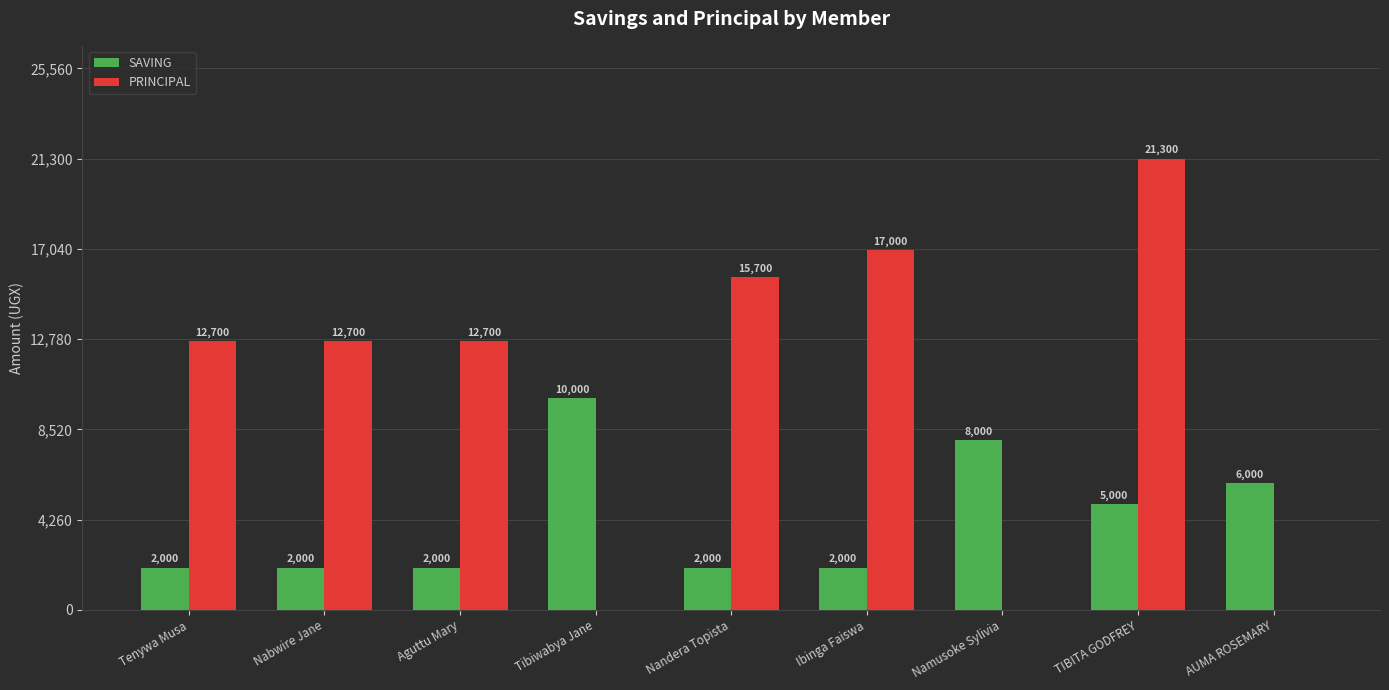

Which series changed the most between Tenywa Musa and Namusoke Sylivia?

PRINCIPAL